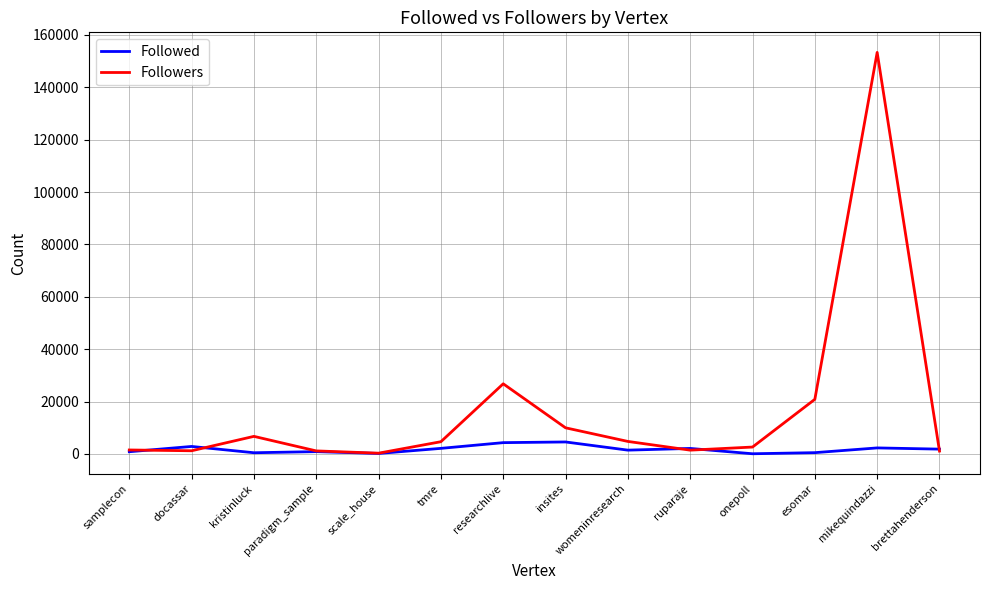

List the series in order of their peak value, highest first.

Followers, Followed